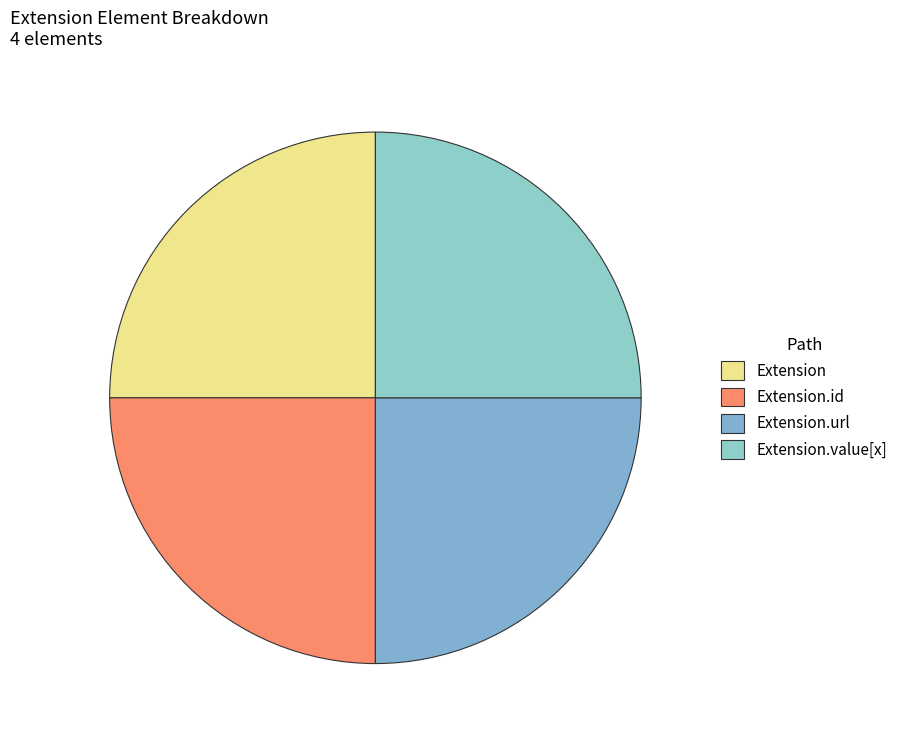

Which category has the biggest portion of the pie?

Extension.url